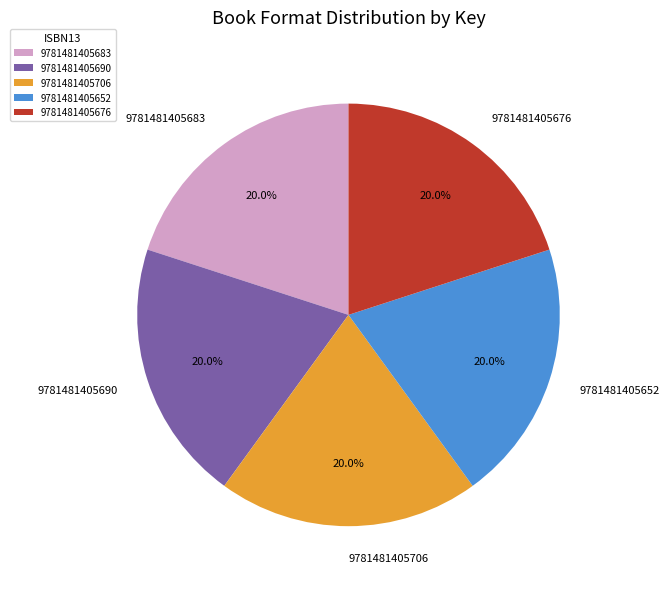

Combined, what portion of the pie is 9781481405683 and 9781481405676?

40.0%